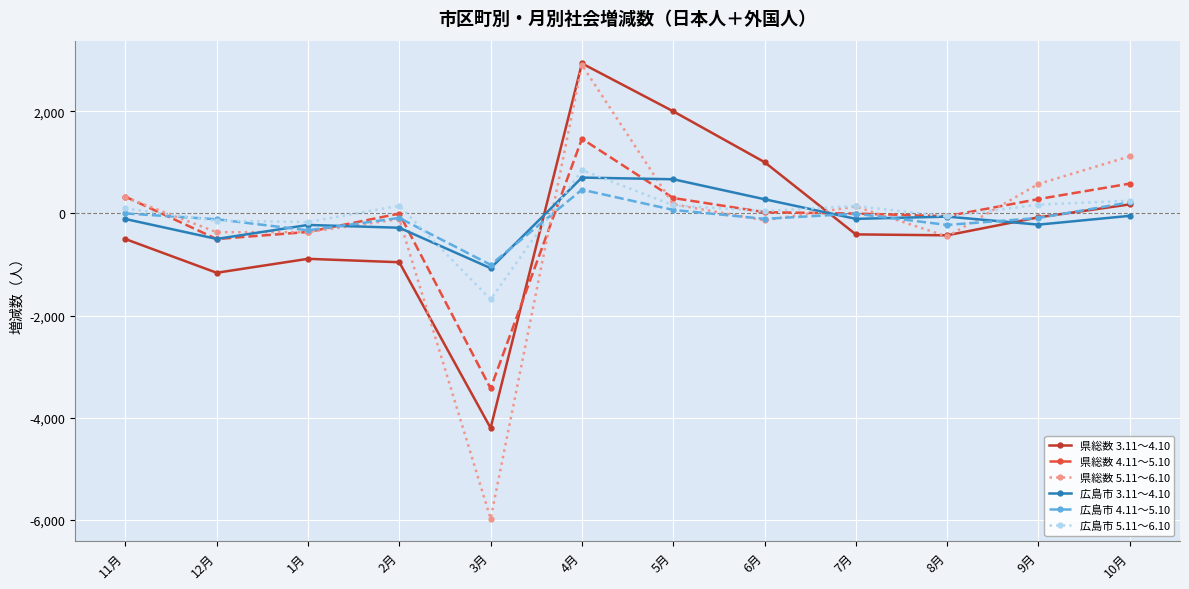

Is it true that 県総数 4.11～5.10 equals -363 at 1月?

True